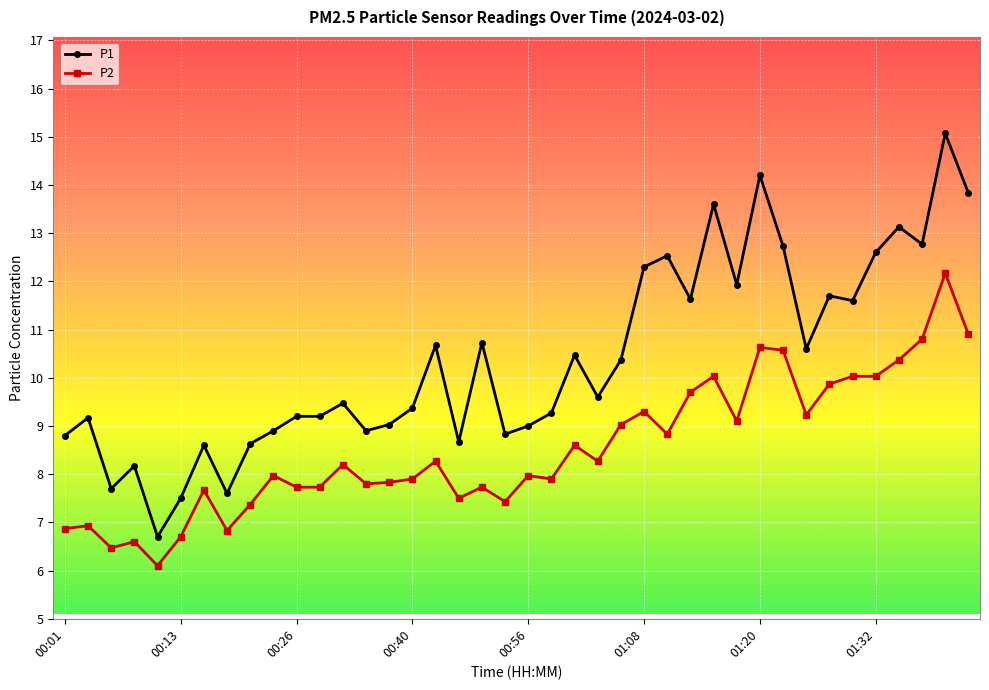

Which series has the largest range (max minus min)?

P1